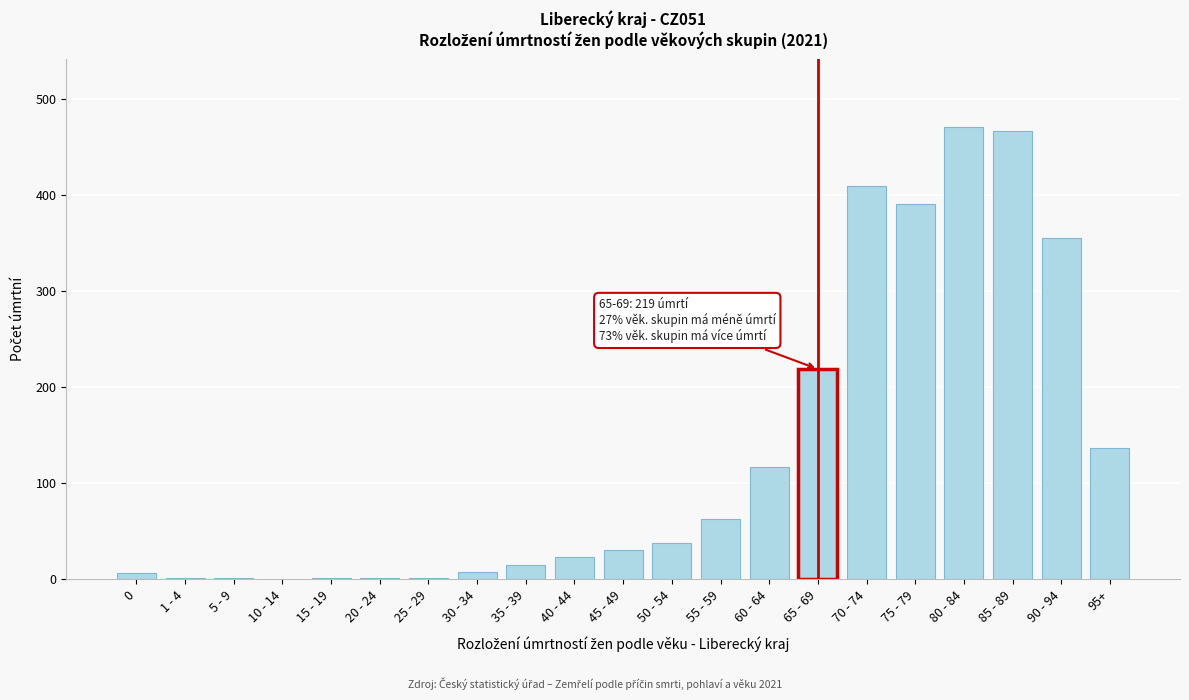

At which label is the value closest to 235?

65 - 69